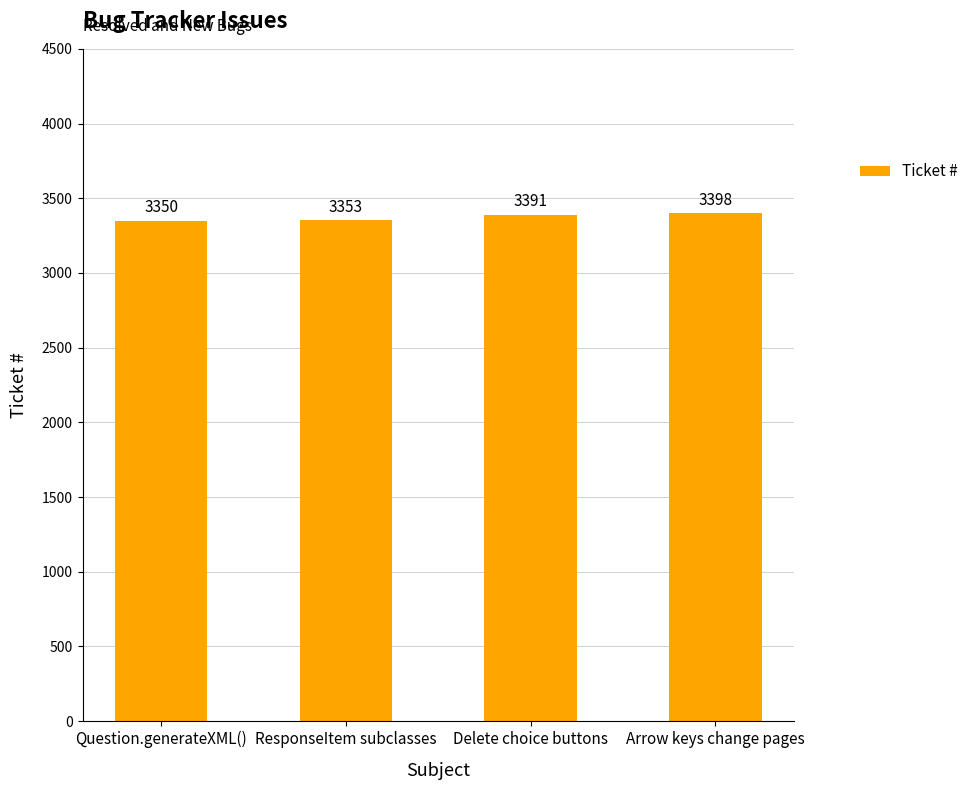

What is the label of the 2nd bar from the left?

ResponseItem subclasses